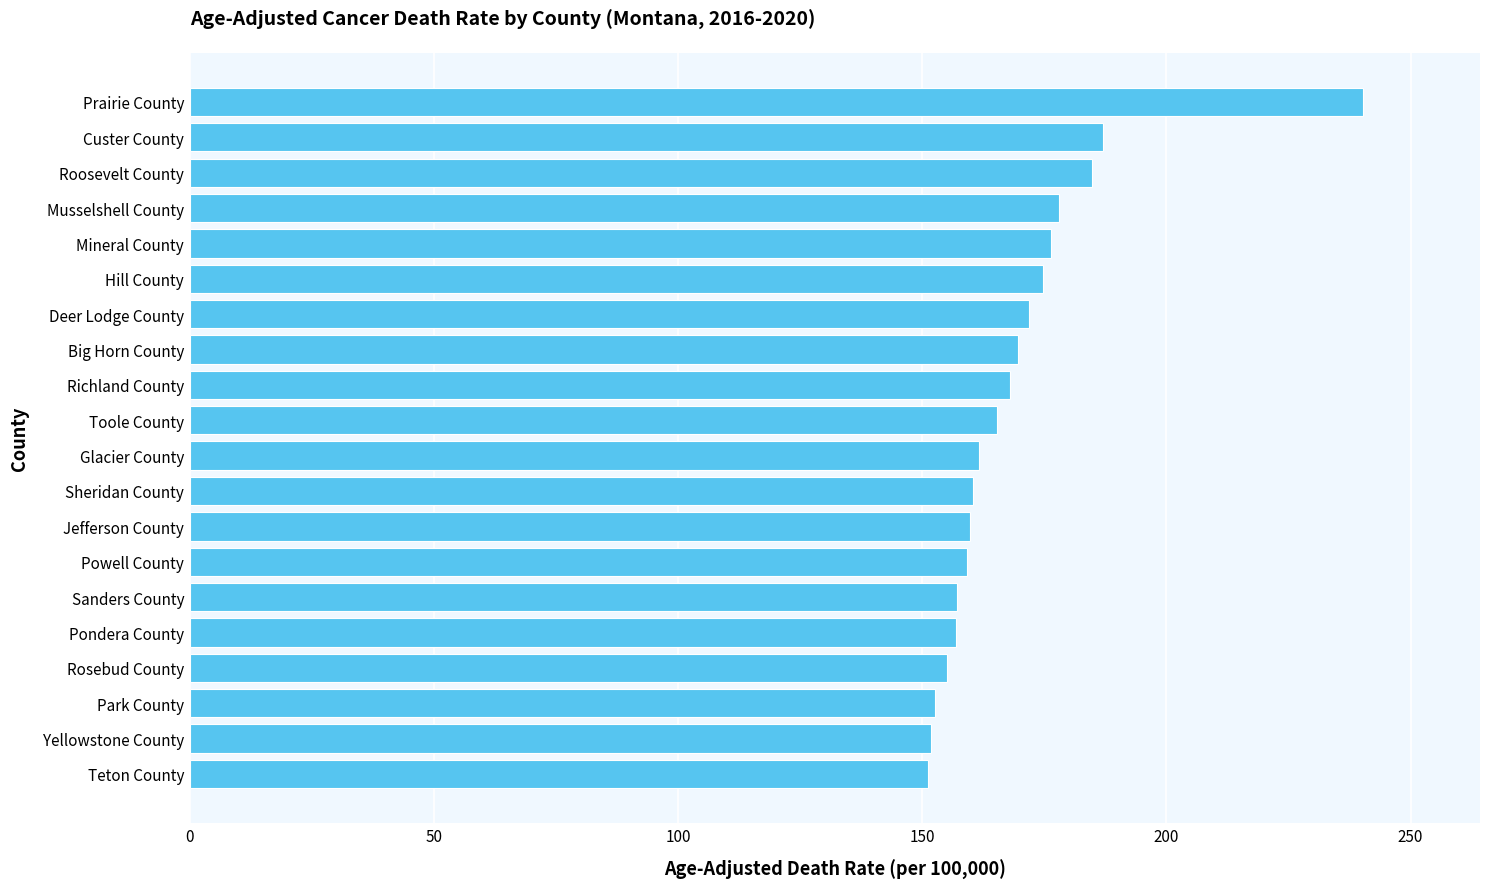

Count the number of values greater than 165.

10